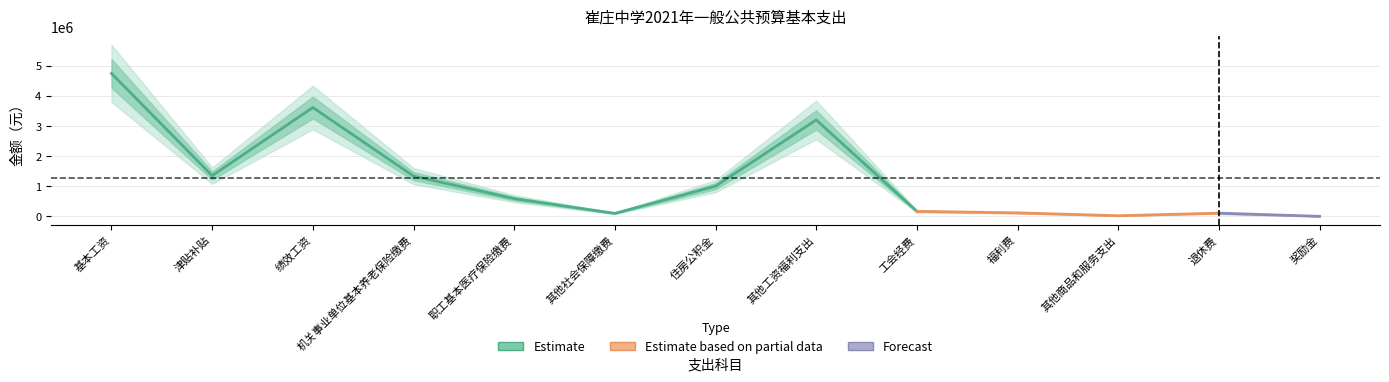

How many data points does each series have?

13